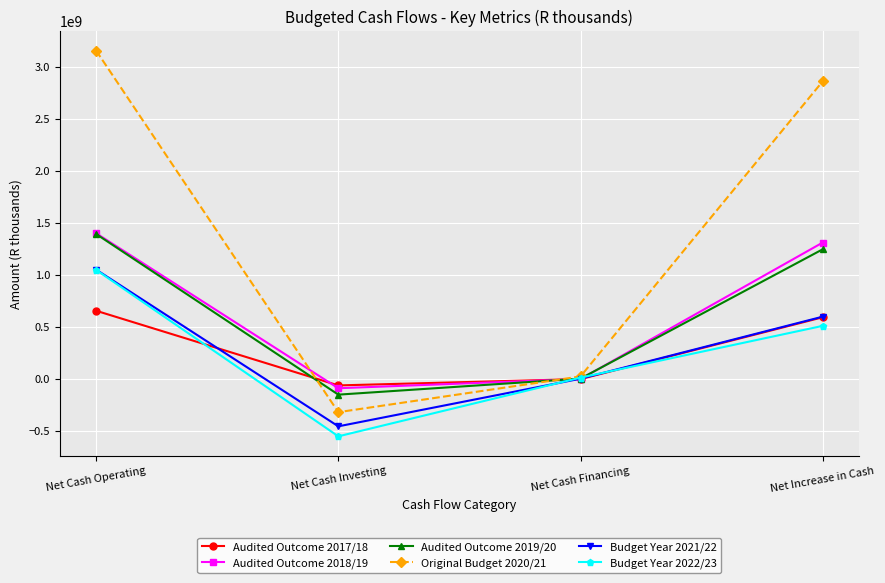

Which series has the largest total across all categories?

Original Budget 2020/21